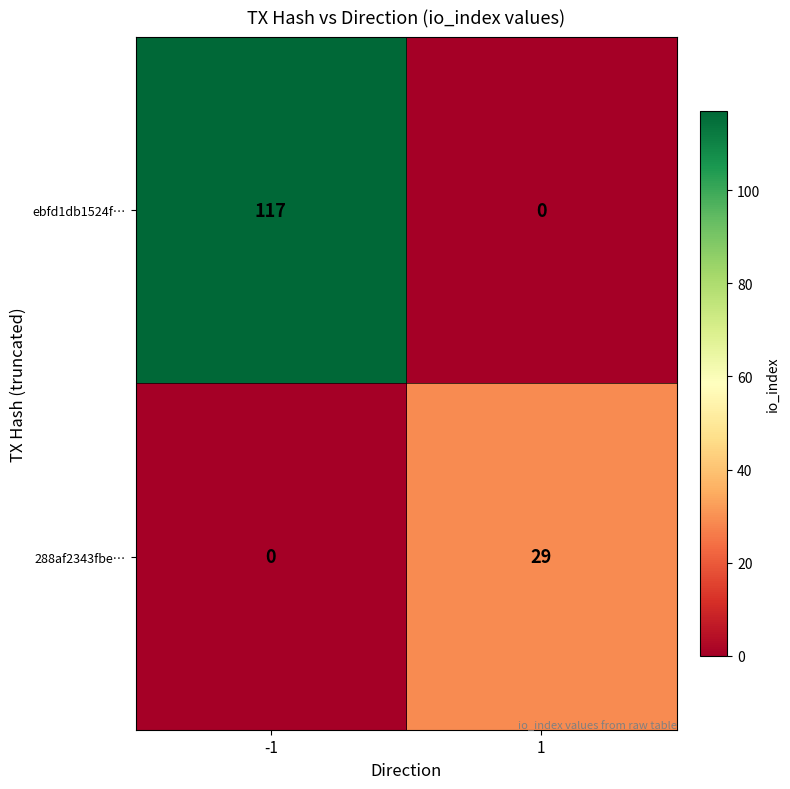

What is the difference between the highest and lowest values at 1?

29